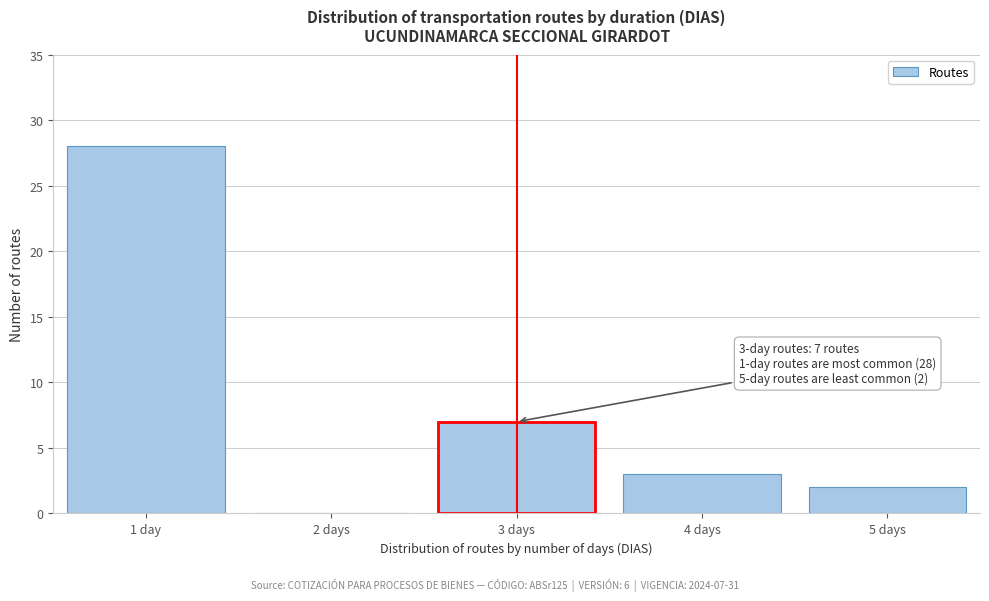

Reading right to left, transcribe all the data shown in this chart.

5 days=2	4 days=3	3 days=7	2 days=0	1 day=28